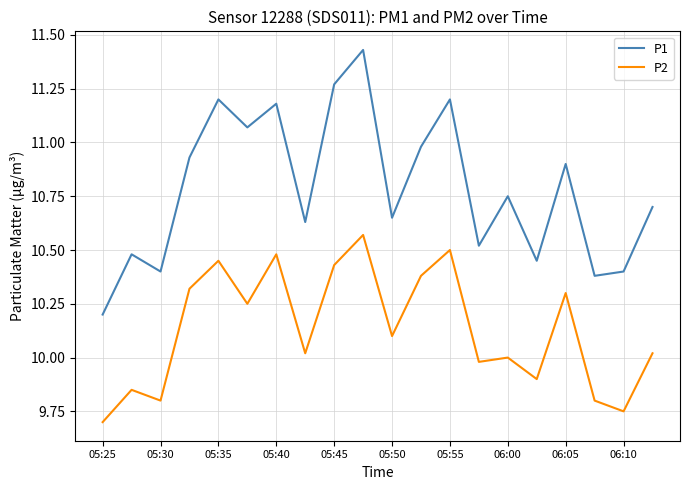

What is the lowest value of the P2 series?

9.7